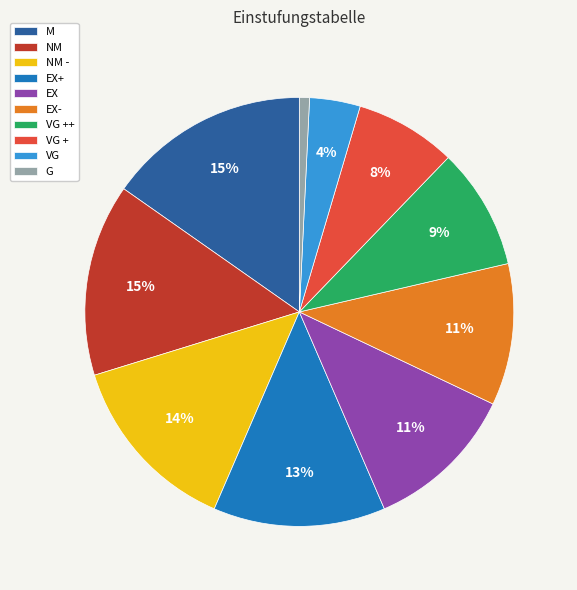

Is it true that VG + is 8% of the pie?

True